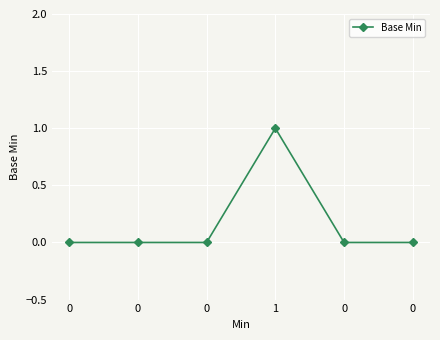

How many data points does each series have?

6